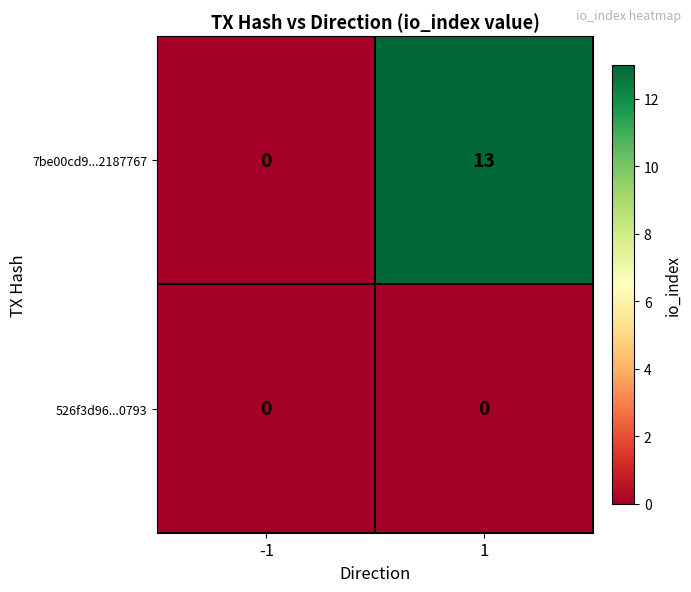

What is the spread (max minus min) of values at 1?

13